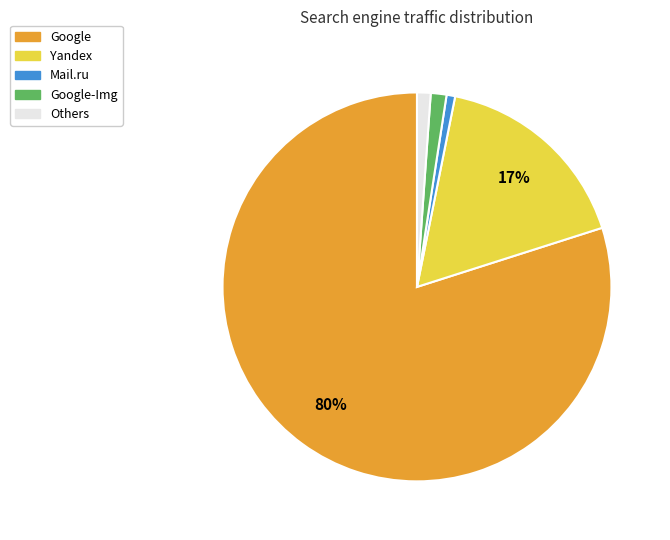

To the nearest percent, what is the combined percentage of Google and Google-Img?

81%